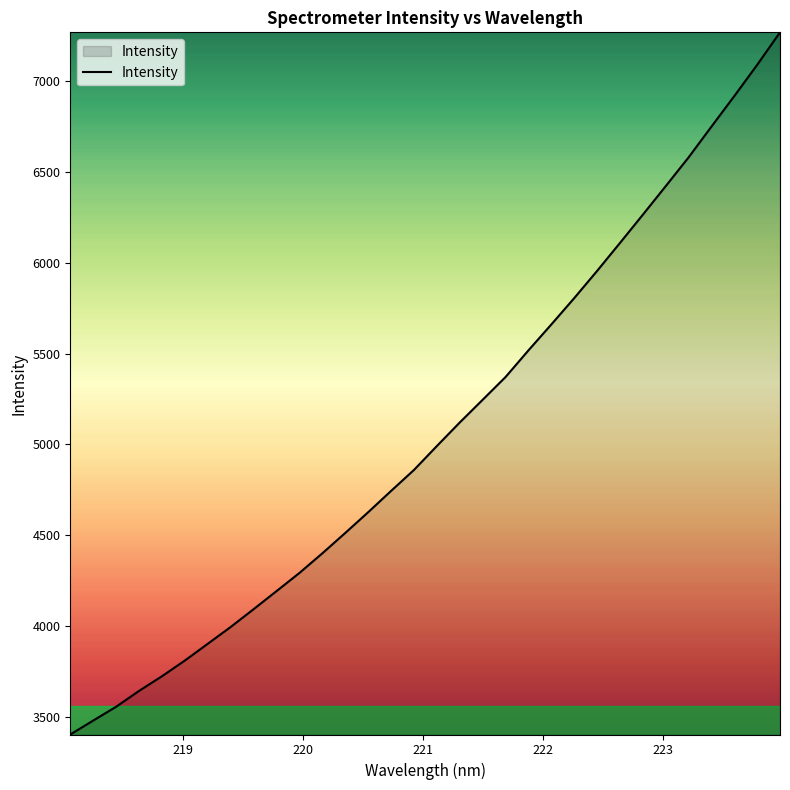

What is the greatest value displayed?

7268.8